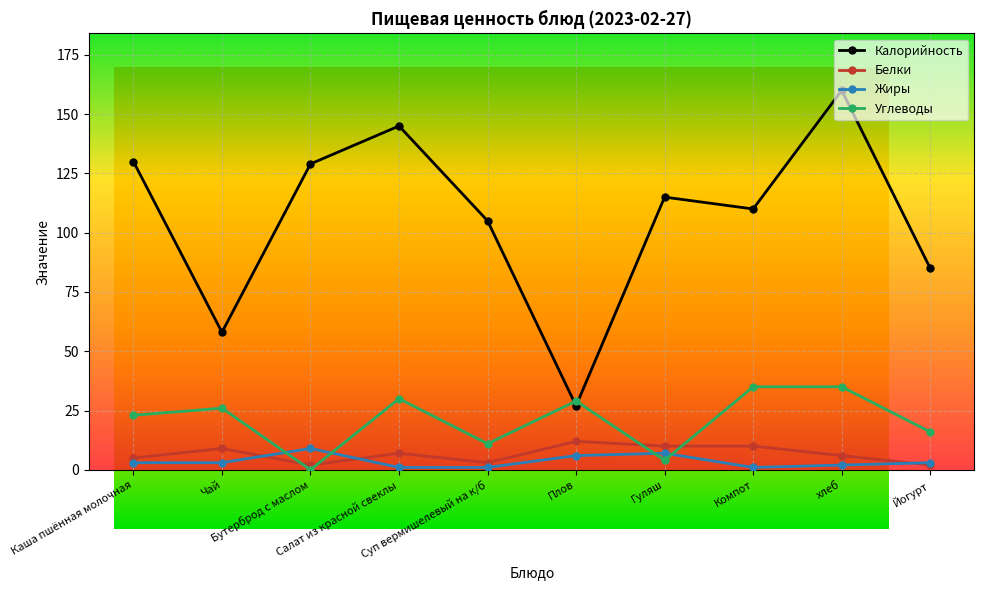

What position from the right is Гуляш?

4